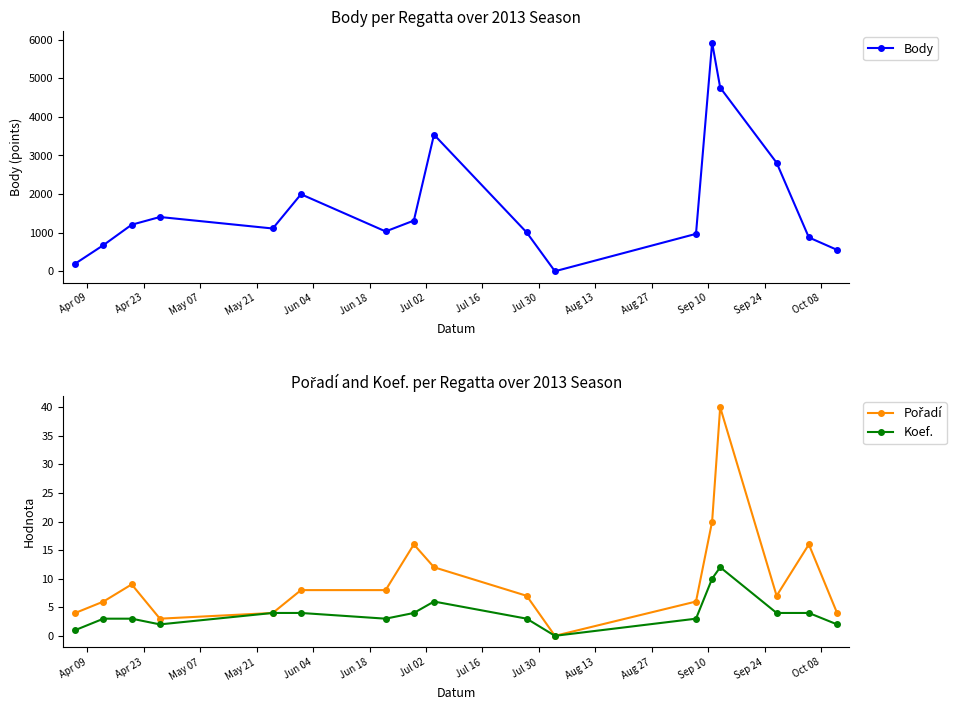

In Body, how many points are lower than both neighbors (excluding endpoints)?

3